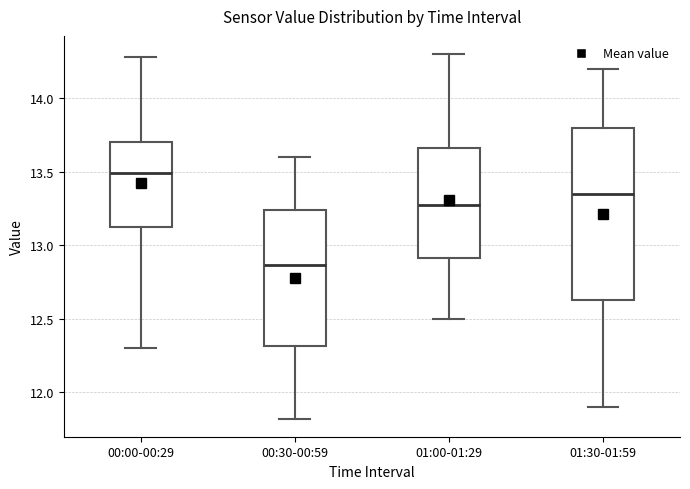

Which box's median line is the highest?

00:00-00:29